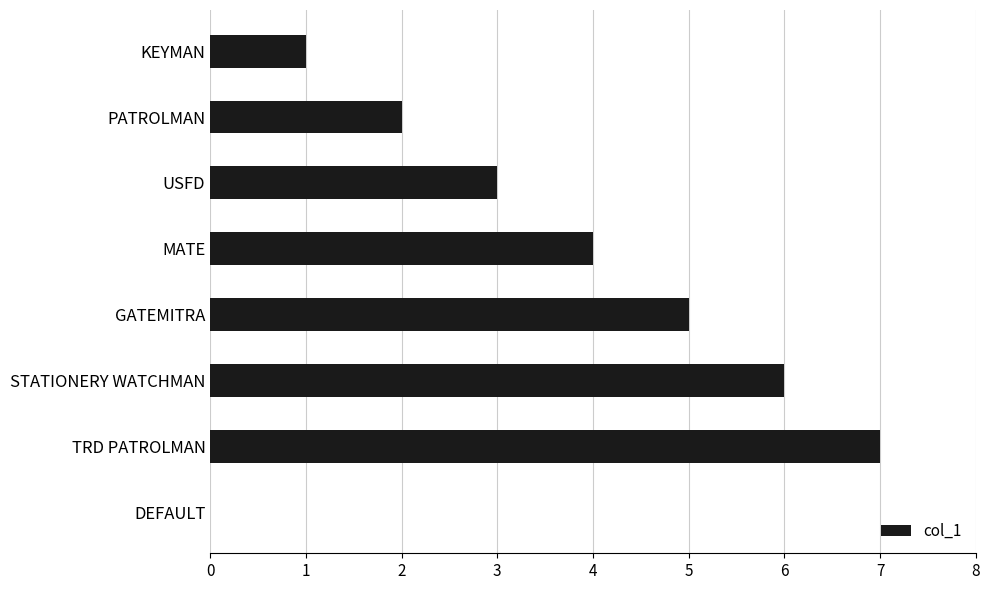

What is the sum of the values at STATIONERY WATCHMAN and USFD?

9